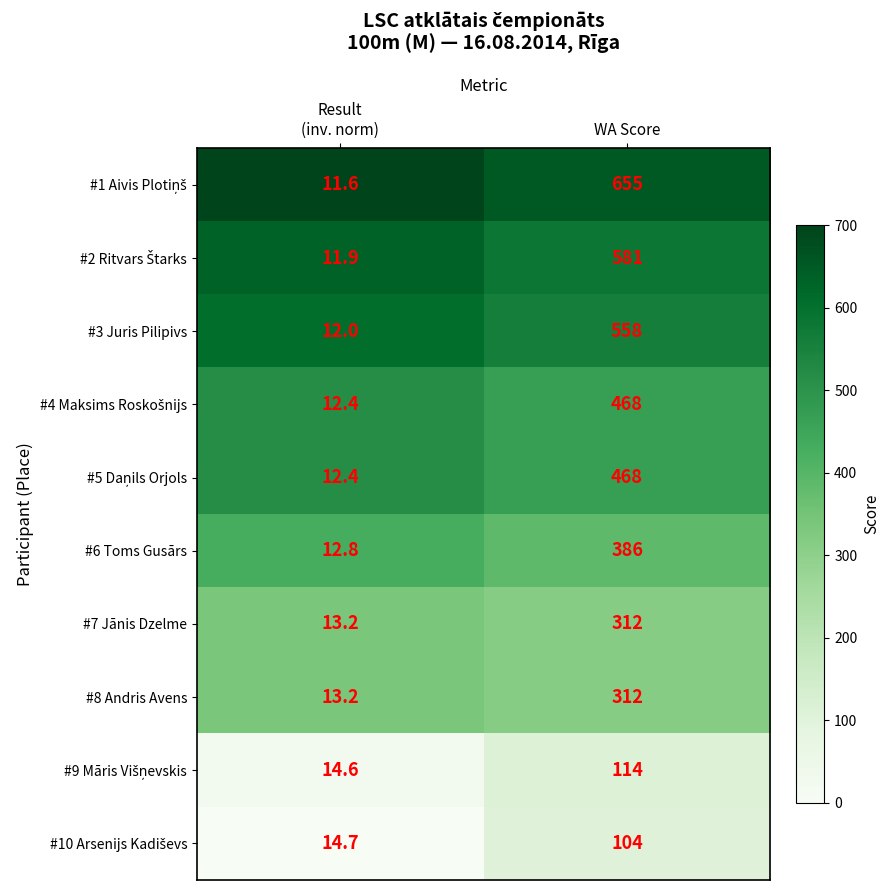

What is the difference between the highest and lowest values at Result
(inv. norm)?

3.1